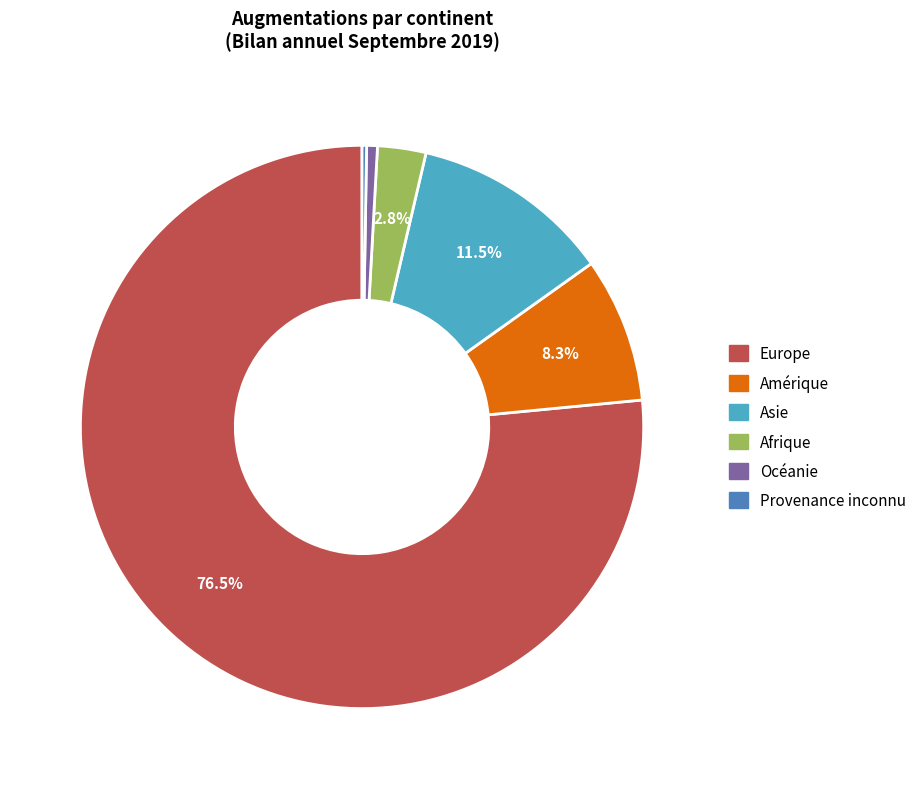

Is the sum of Afrique and Amérique greater than half?

No